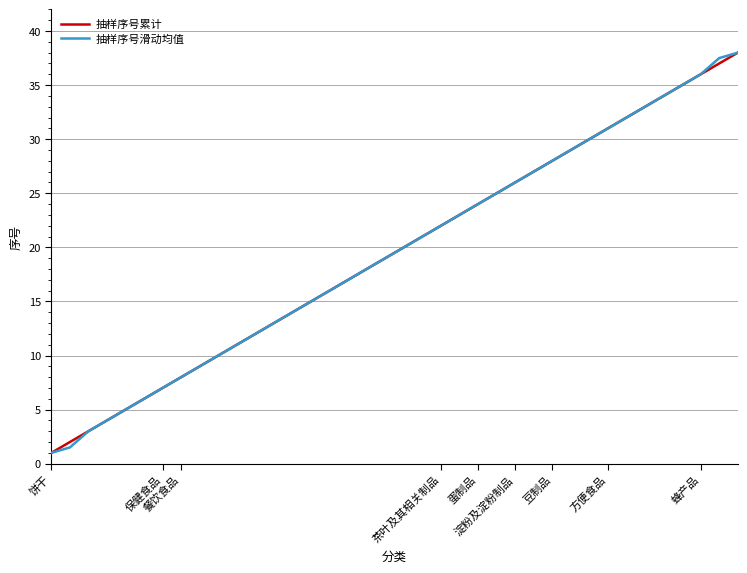

What is the smallest value displayed?

1.0